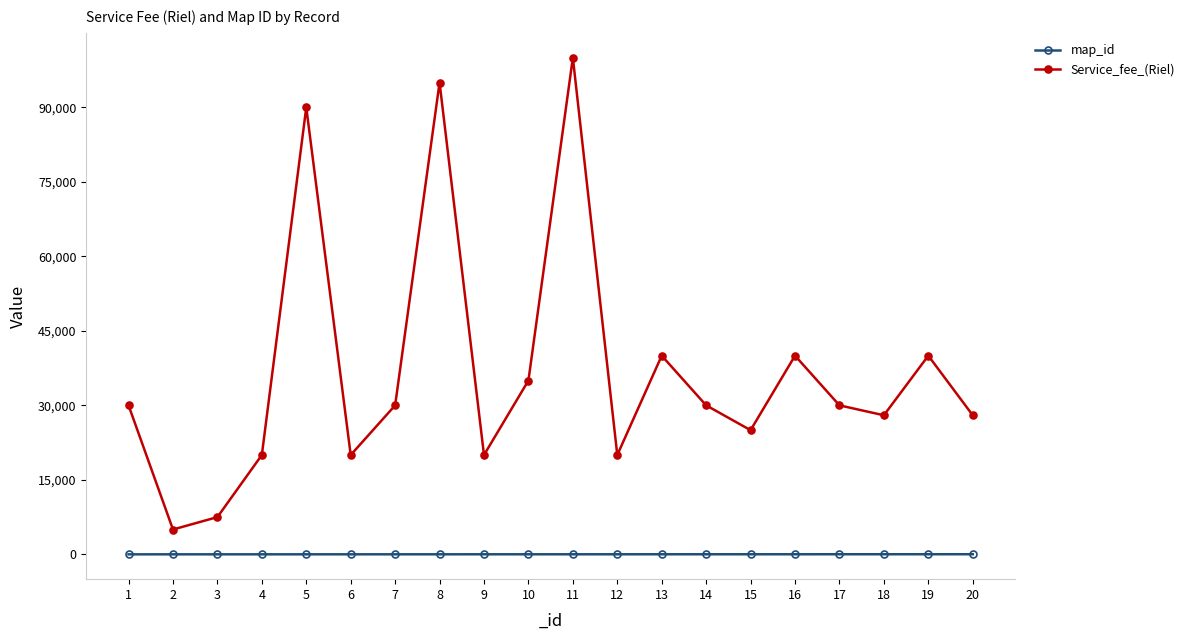

Rank the series at 7 from lowest to highest value.

map_id, Service_fee_(Riel)